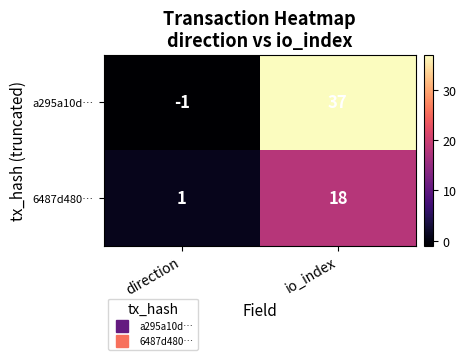

Count the number of data series in this chart.

2